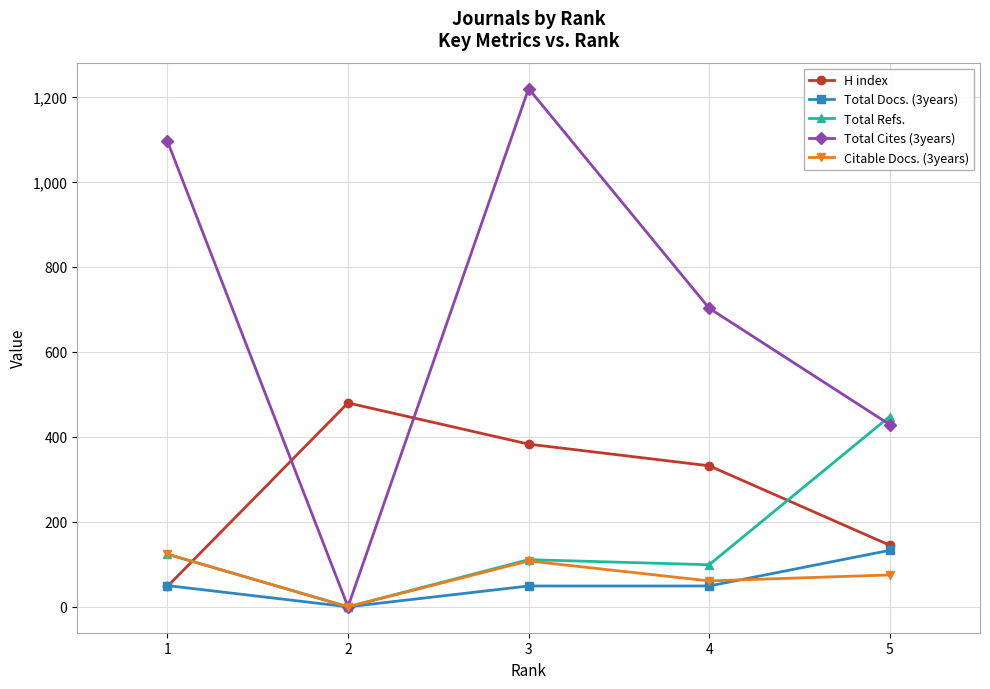

How many values in the Citable Docs. (3years) series are below 75?

2